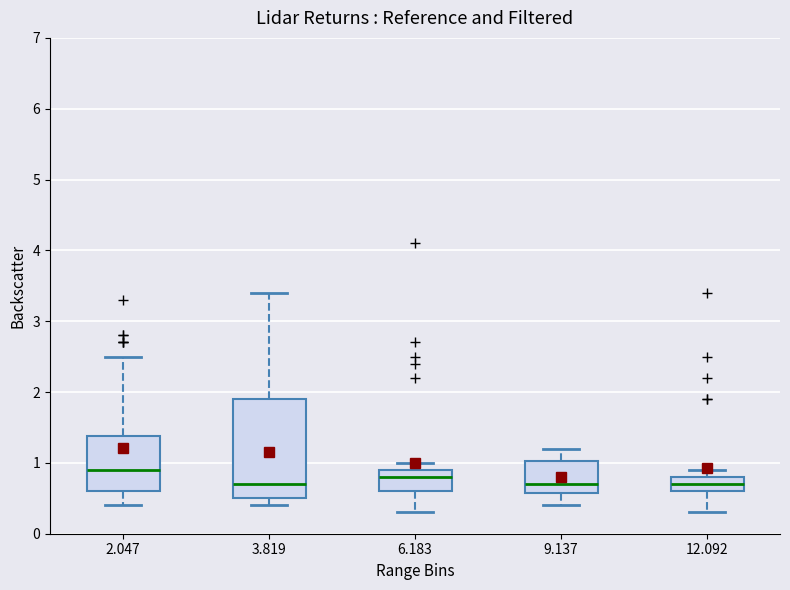

Reading left to right, read every box against the y-axis: the position of its median line, the range the box covers, and the ends of its whiskers. The values are not printed on the chart, so give them approximately, as read against the axis.

2.047: median 0.9, box 0.6 to 1.4, whiskers 0.4 to 2.5
3.819: median 0.7, box 0.5 to 1.9, whiskers 0.4 to 3.4
6.183: median 0.8, box 0.6 to 0.9, whiskers 0.3 to 1.0
9.137: median 0.7, box 0.6 to 1.0, whiskers 0.4 to 1.2
12.092: median 0.7, box 0.6 to 0.8, whiskers 0.3 to 0.9